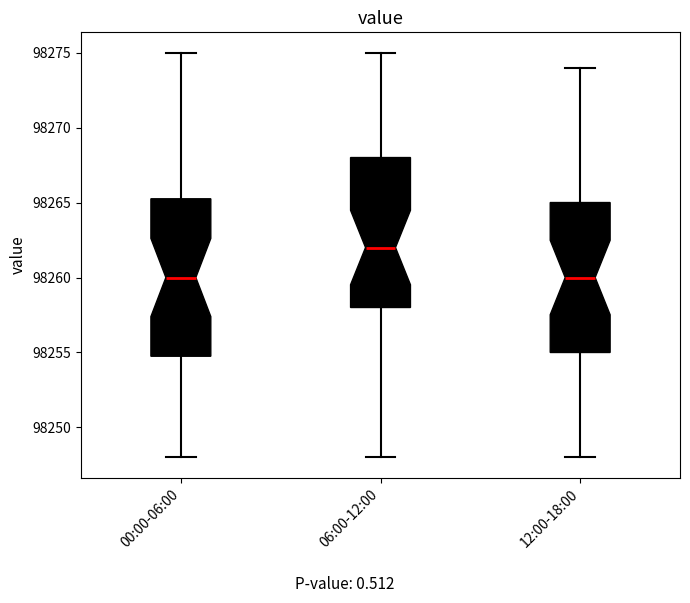

Reading left to right, read every box against the y-axis: the position of its median line, the range the box covers, and the ends of its whiskers. The values are not printed on the chart, so give them approximately, as read against the axis.

00:00-06:00: median 98260.0, box 98255.0 to 98265.5, whiskers 98248.0 to 98275.0
06:00-12:00: median 98262.0, box 98258.0 to 98268.0, whiskers 98248.0 to 98275.0
12:00-18:00: median 98260.0, box 98255.0 to 98265.0, whiskers 98248.0 to 98274.0